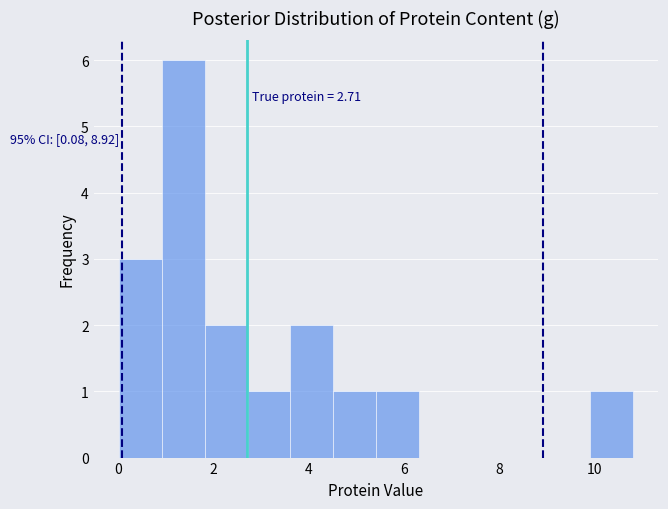

Which range on the x-axis has the tallest bar?

1.0 to 1.8